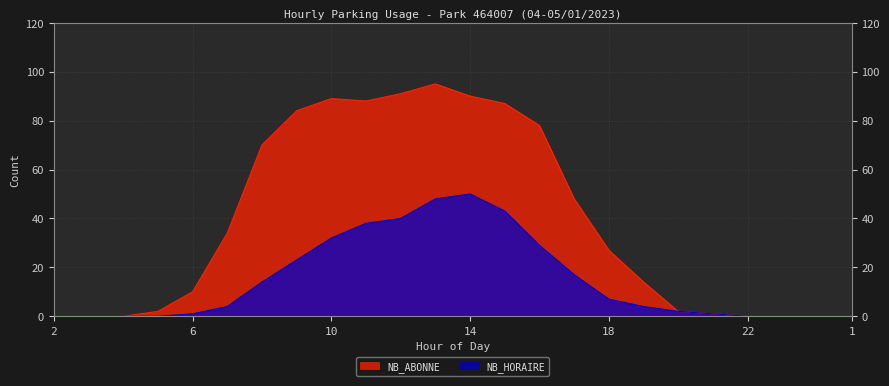

How many values in NB_HORAIRE are above zero?

16